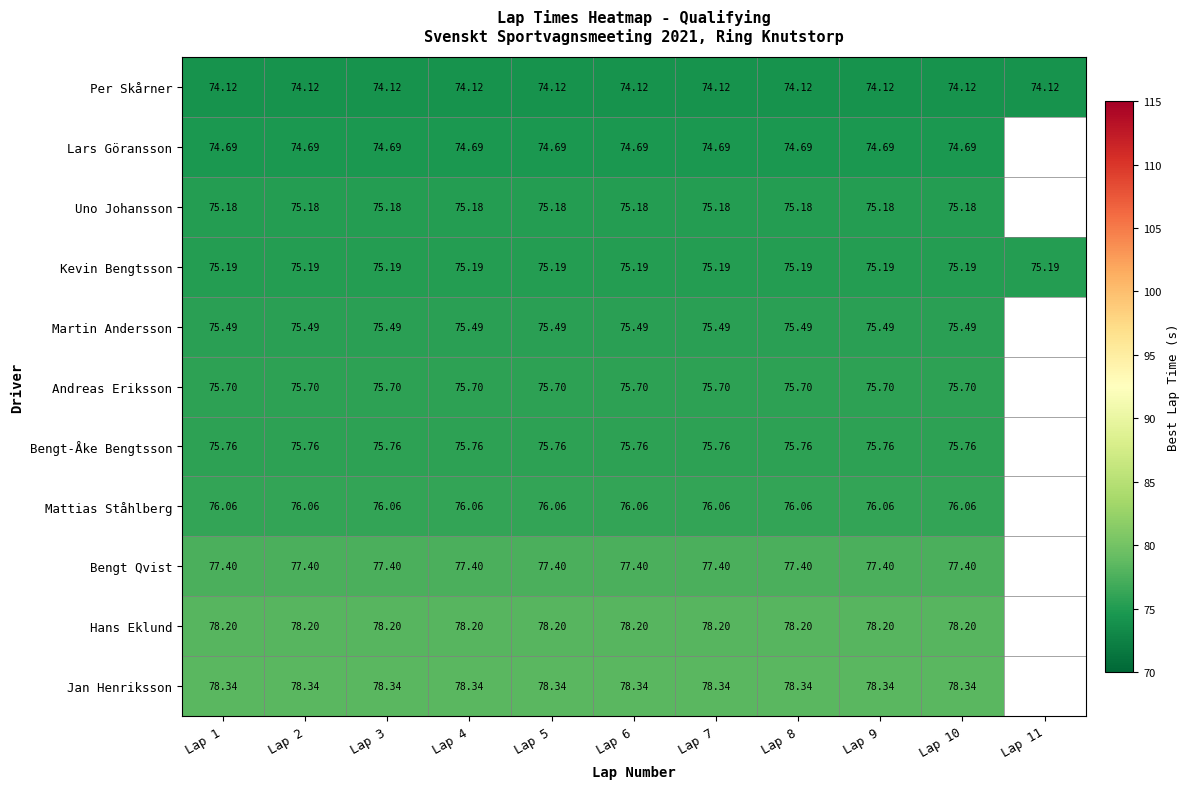

What is the smallest value displayed?

74.1